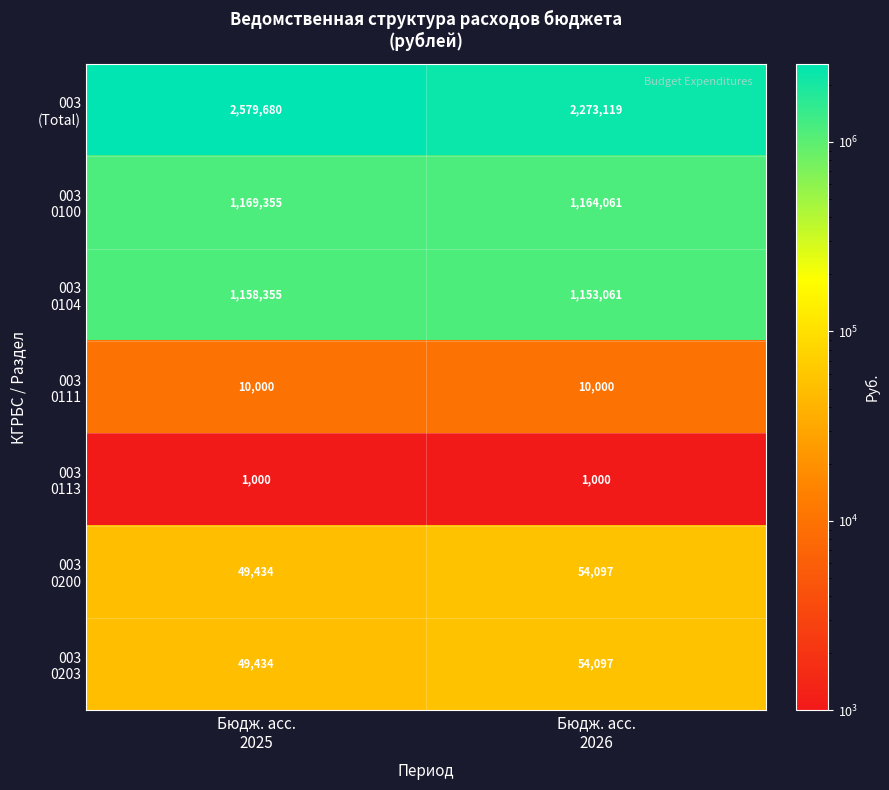

At how many categories does at least one series exceed 2318462?

1